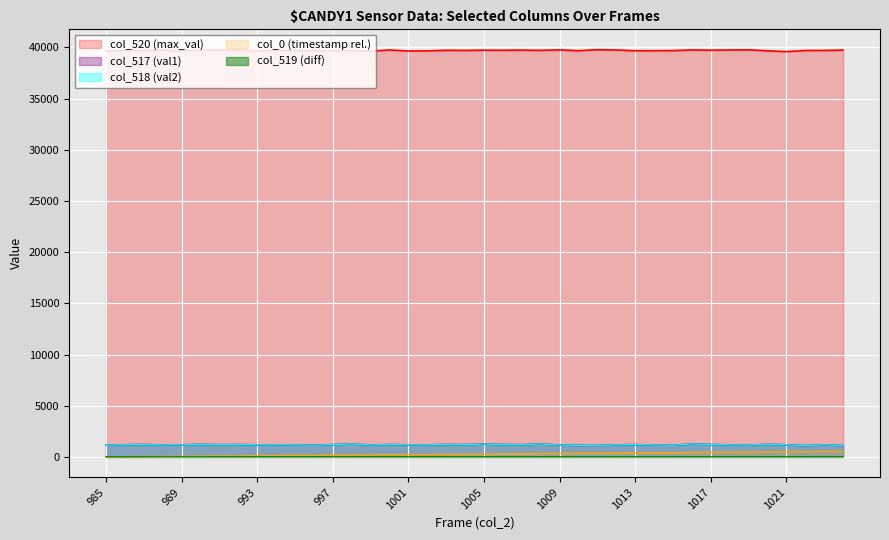

What is the sum of the col_0 (timestamp) values at 1000 and 1008?

527.6